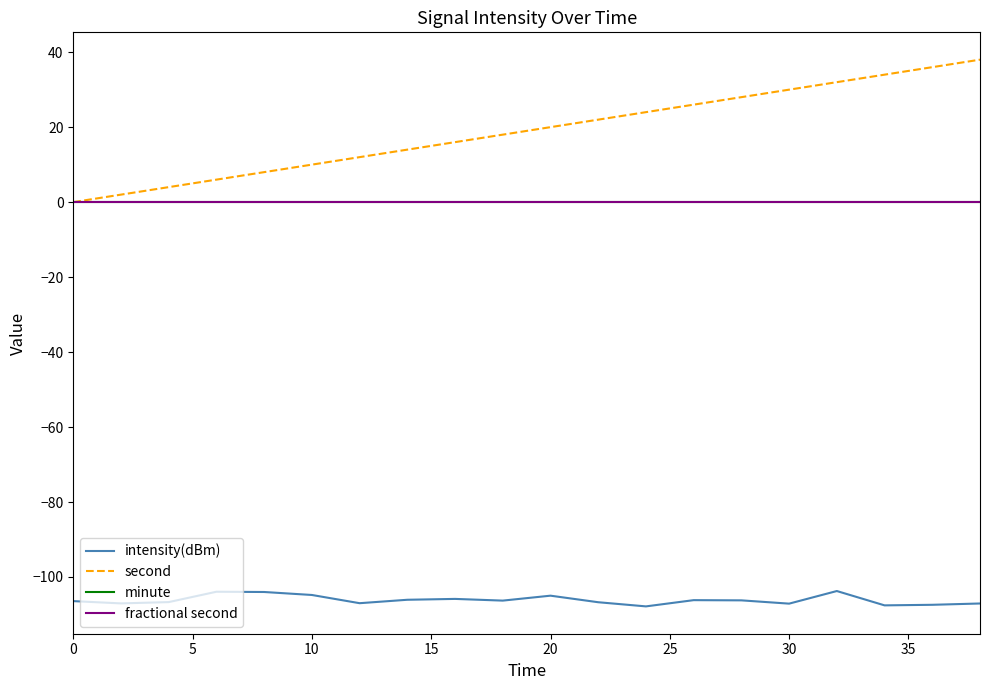

True or false: fractional second and intensity(dBm) cross at least once.

False